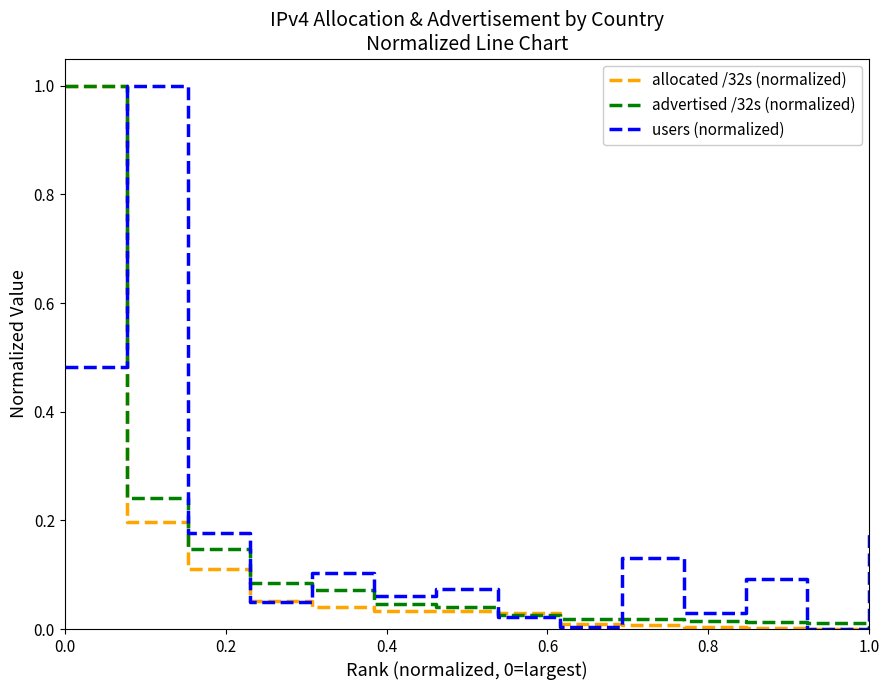

What is the greatest value displayed?

1.0